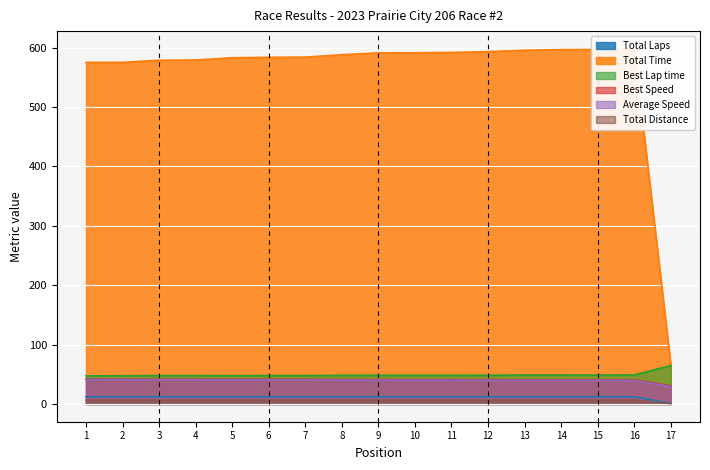

Where does the Best Lap time series first go above 48?

8